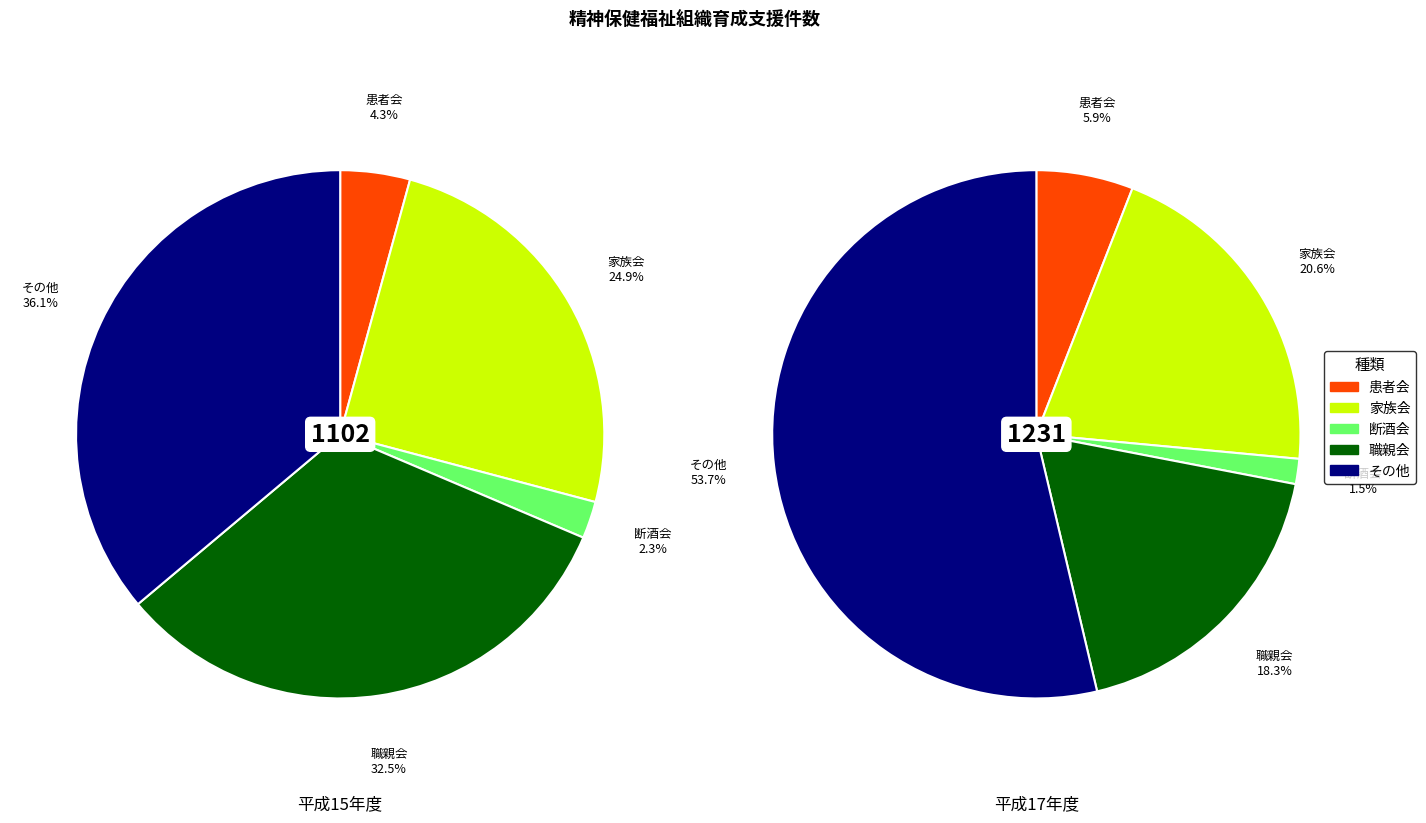

To the nearest percent, what is the combined percentage of その他 and 家族会?

74%